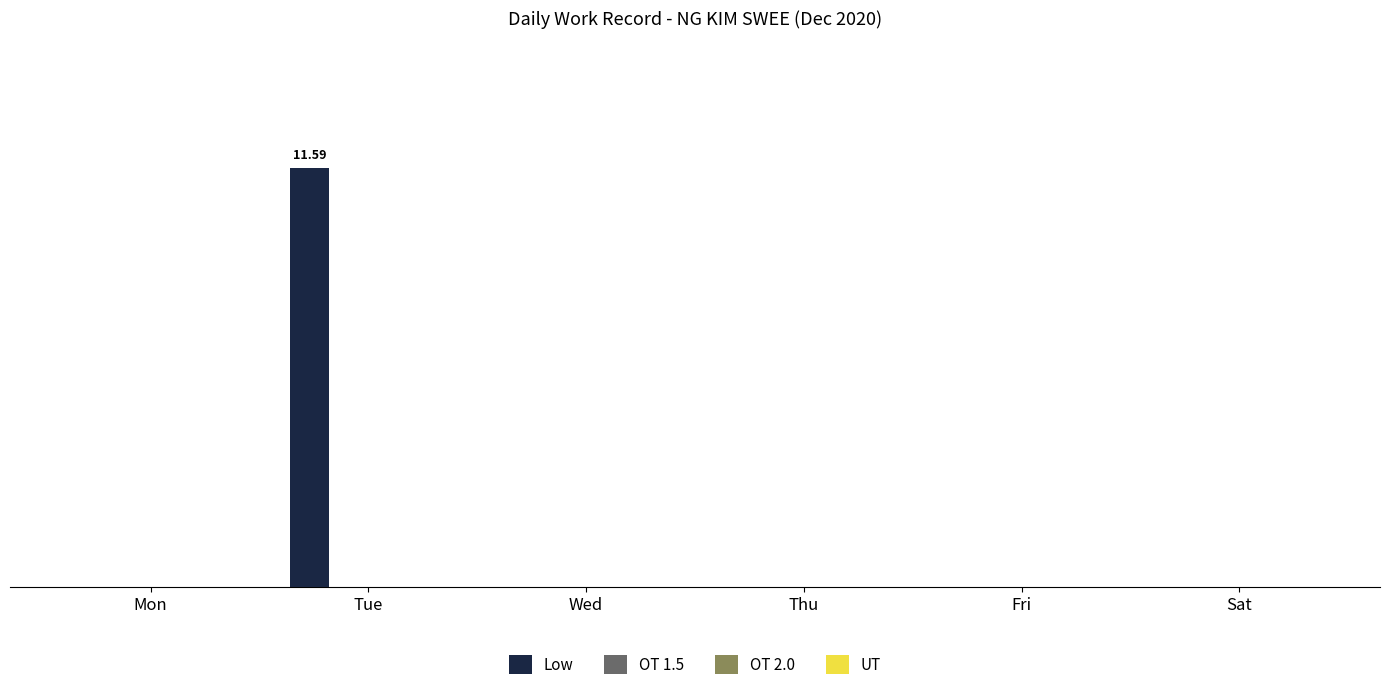

Reading right to left, extract all data points from this chart.

Low: 0.0	0.0	0.0	0.0	11.6	0.0
OT 1.5: 0.0	0.0	0.0	0.0	0.0	0.0
OT 2.0: 0.0	0.0	0.0	0.0	0.0	0.0
UT: 0.0	0.0	0.0	0.0	0.0	0.0